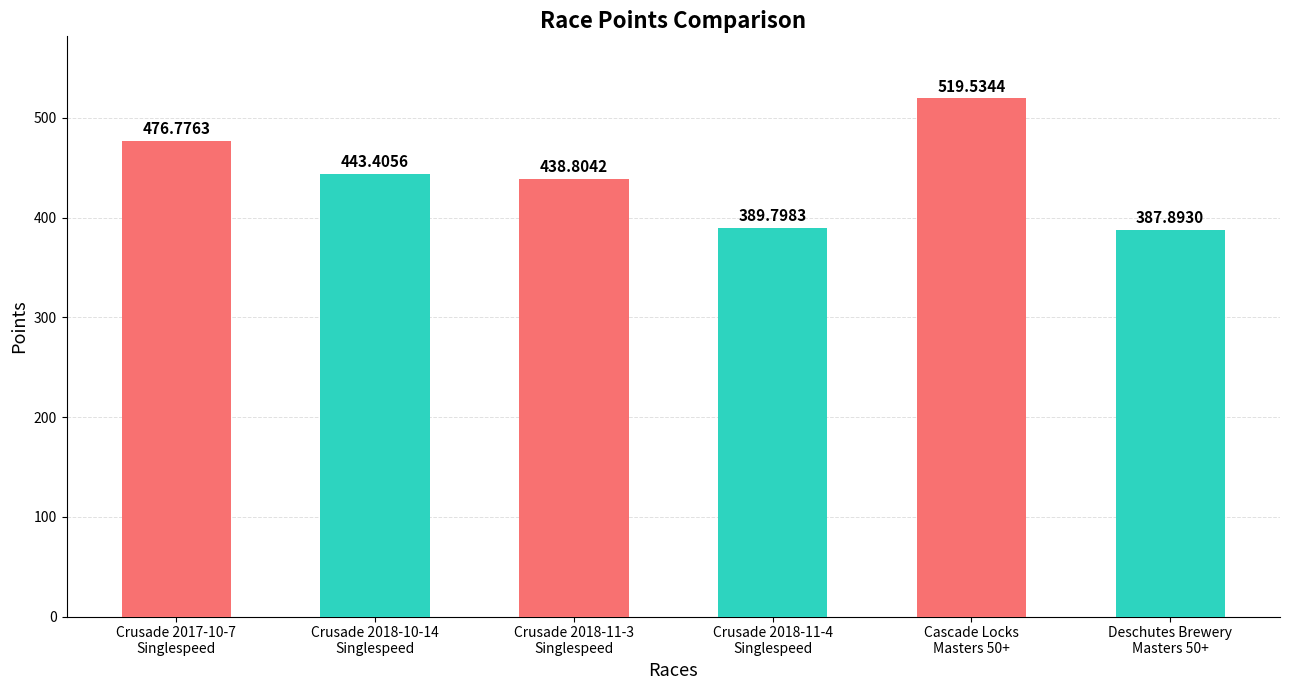

What is the difference between the maximum and second lowest values?

129.7